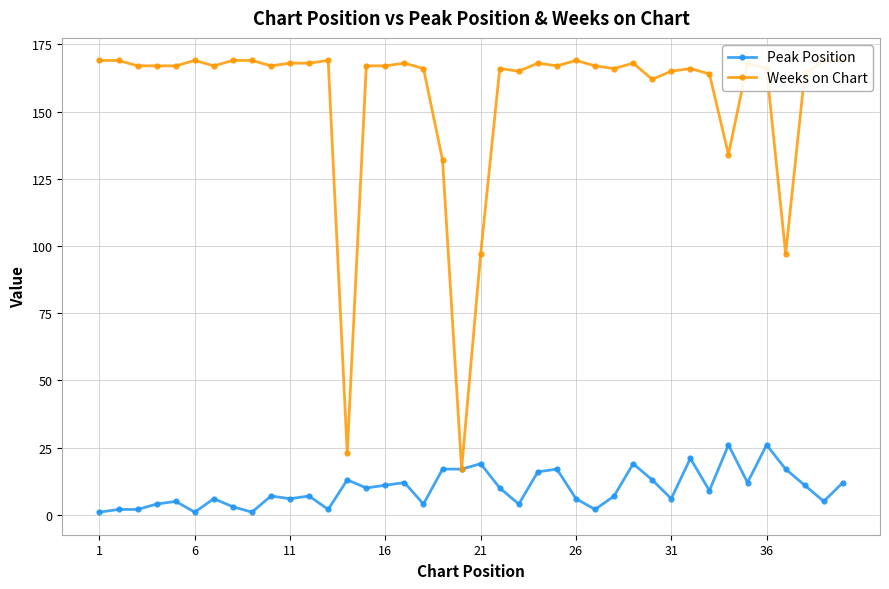

What are all the series names shown in the legend?

Peak Position, Weeks on Chart